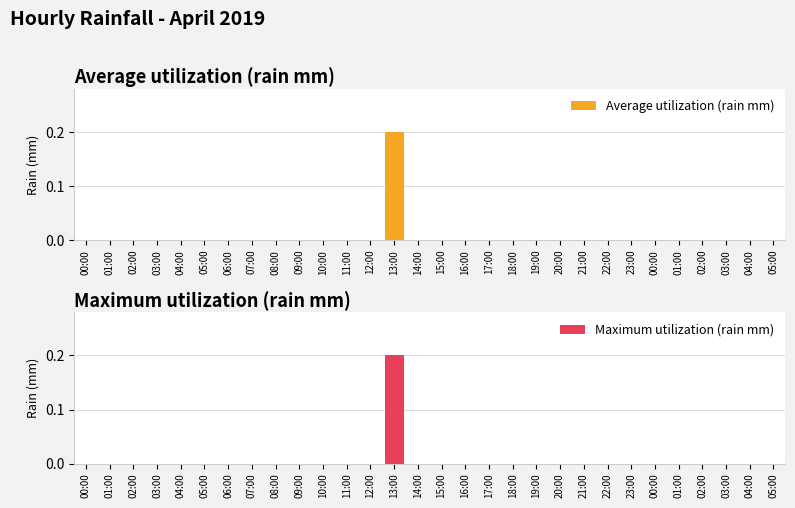

What is the label of the 9th bar from the left?

08:00